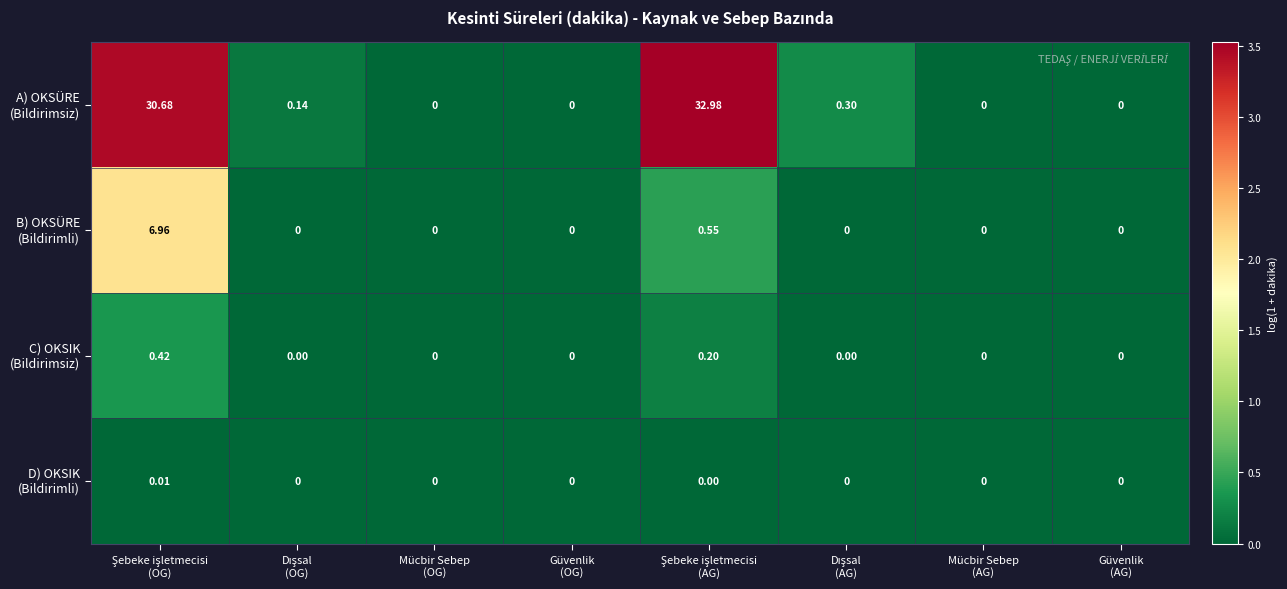

At which category is the sum across all series the highest?

Şebeke işletmecisi
(OG)